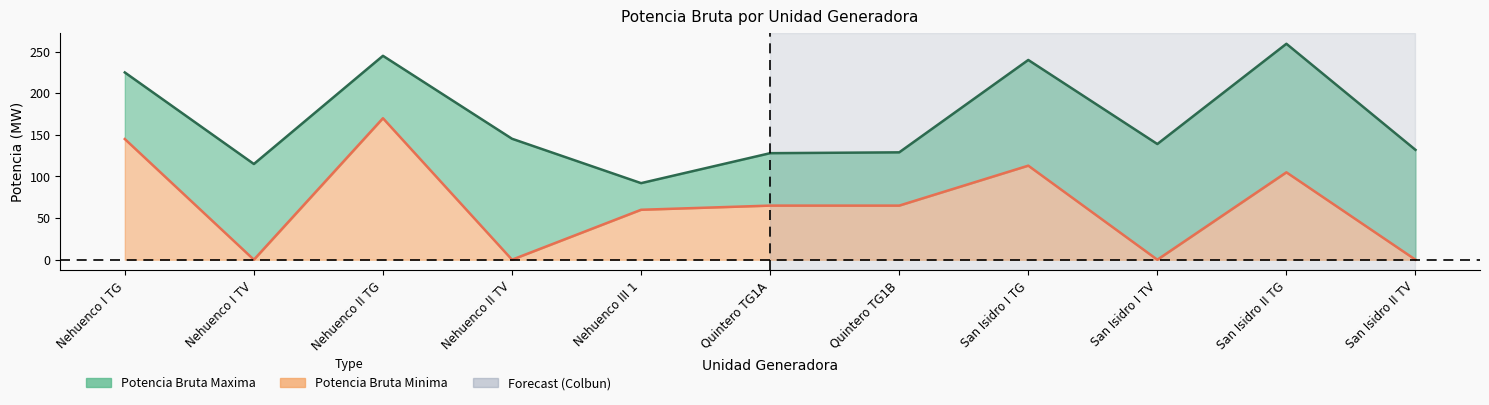

True or false: Potencia Bruta Maxima and Potencia Bruta Minima cross at least once.

False